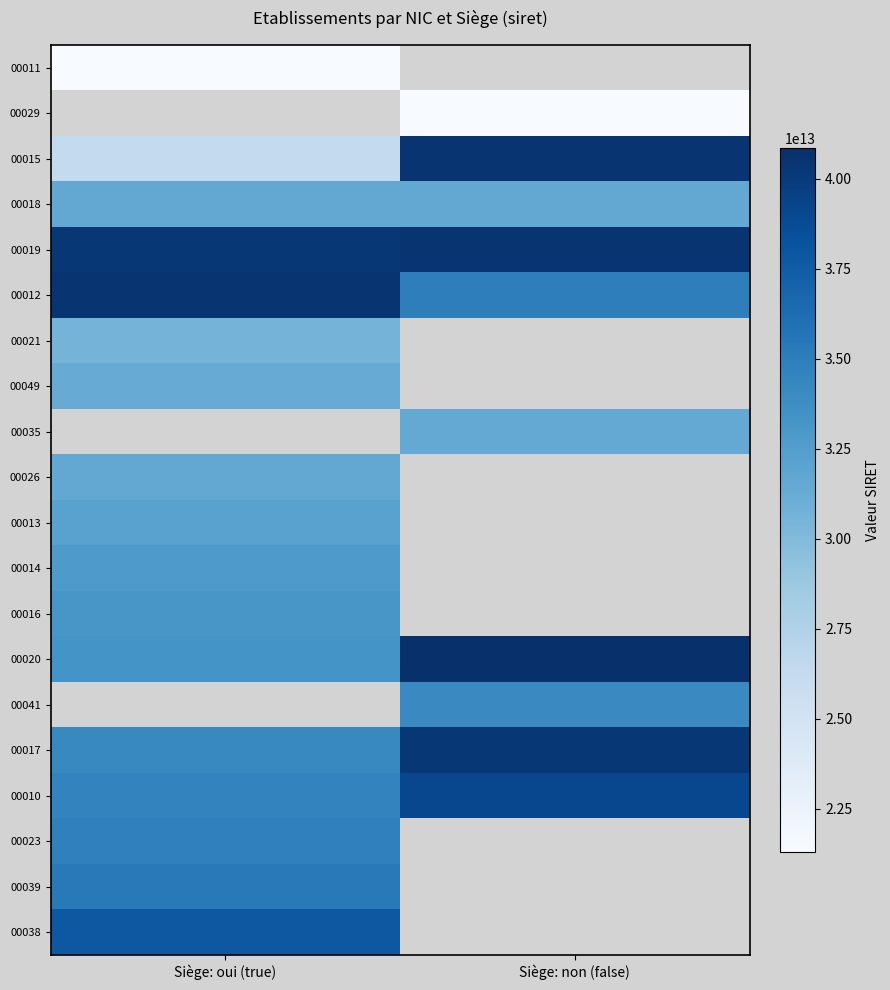

Rank the series by their maximum value, from lowest to highest.

00011, 00029, 00021, 00049, 00018, 00026, 00013, 00014, 00016, 00023, 00039, 00038, 00010, 00017, 00015, 00019, 00012, 00035, 00020, 00041